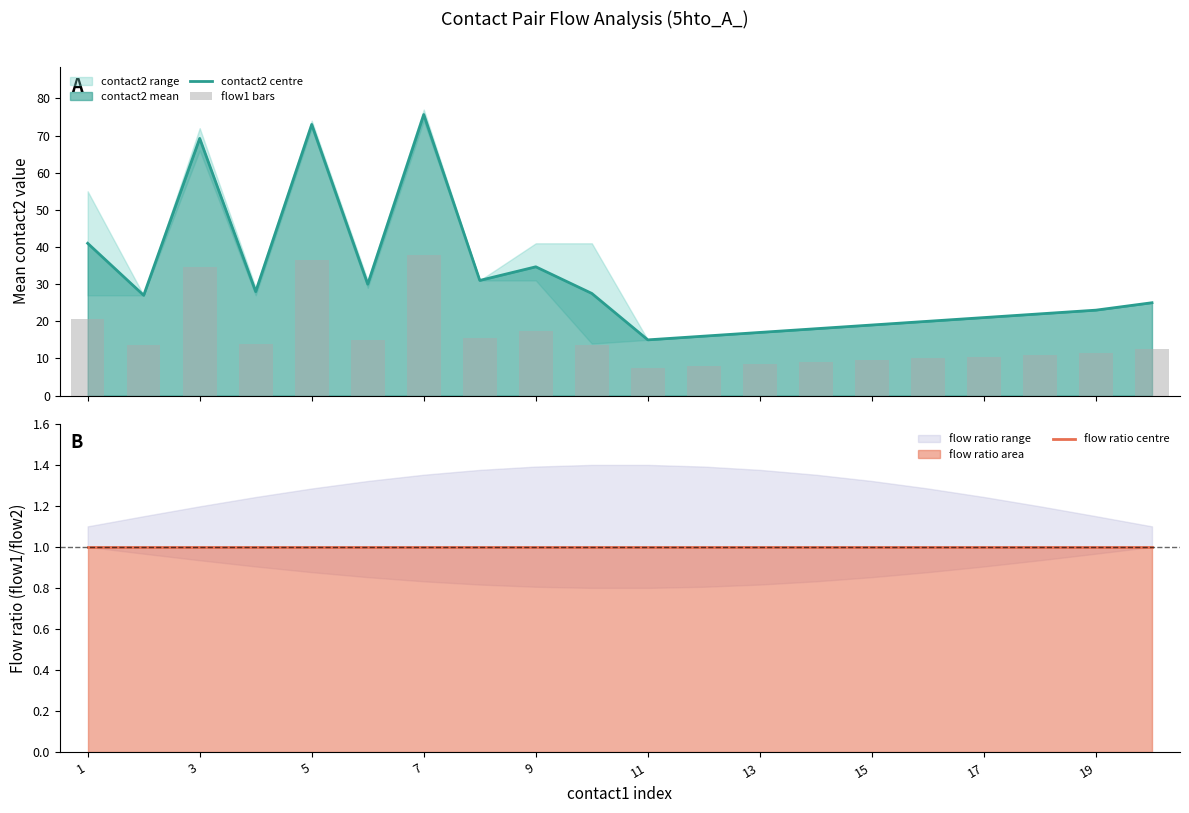

Which series has the largest total across all categories?

contact2 centre